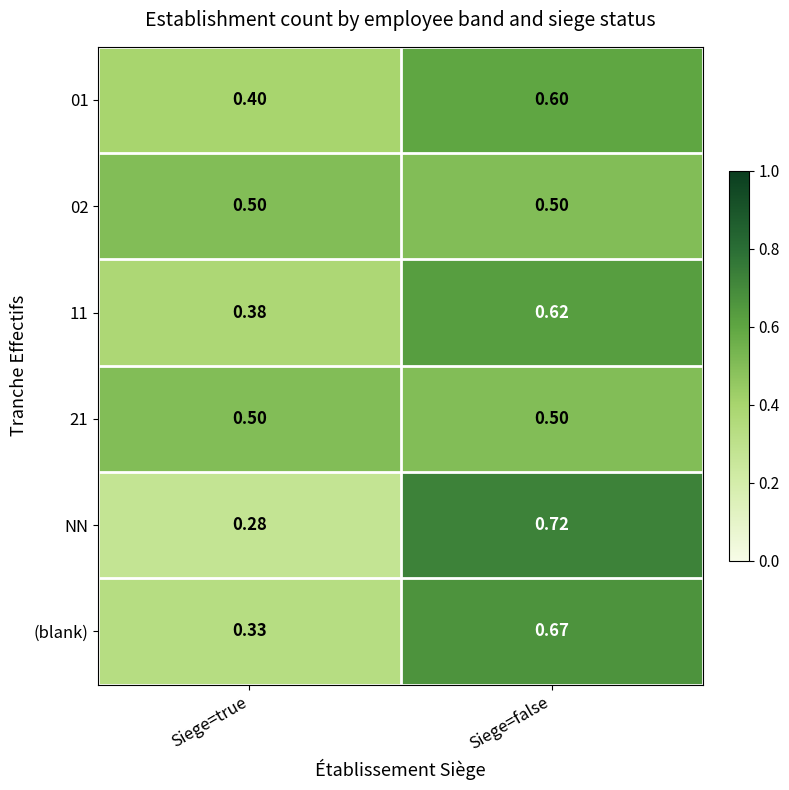

Which series has the widest spread of values?

NN